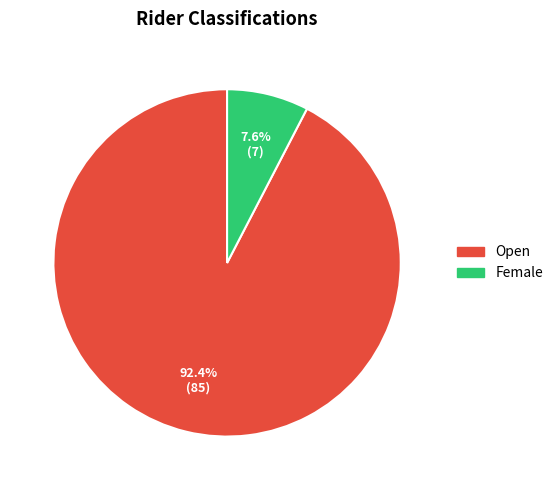

Which slice is the largest?

Open